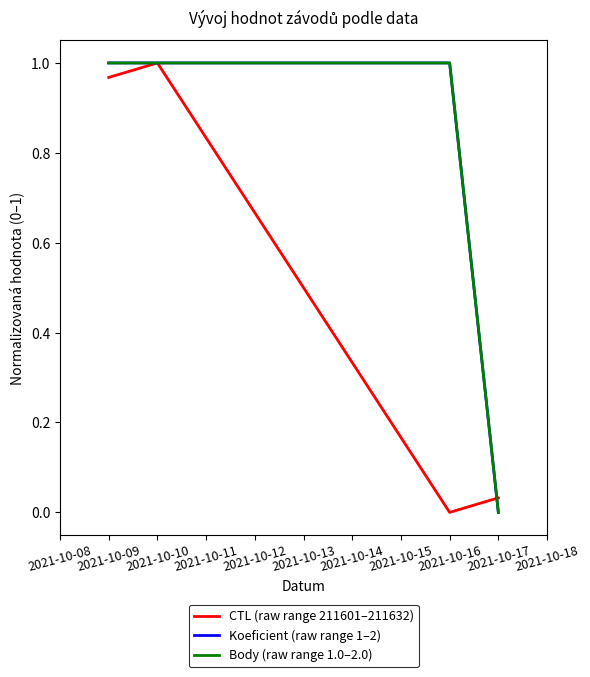

Does the chart display data point markers on the line(s)?

No